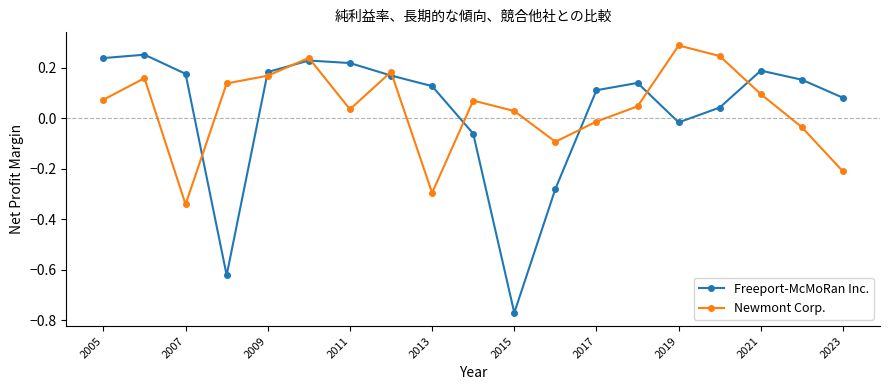

True or false: Freeport-McMoRan Inc. has more than 2 interior local peaks.

True